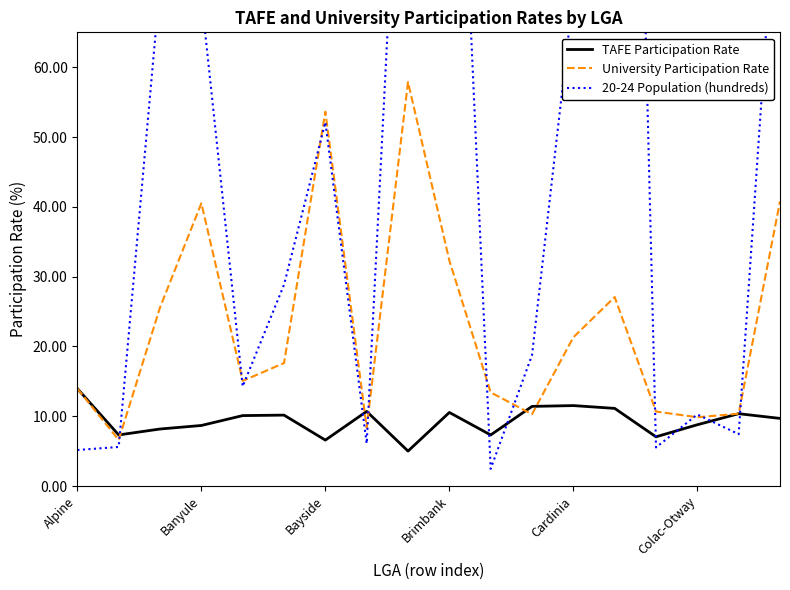

What is the minimum value for University Participation Rate?

6.6